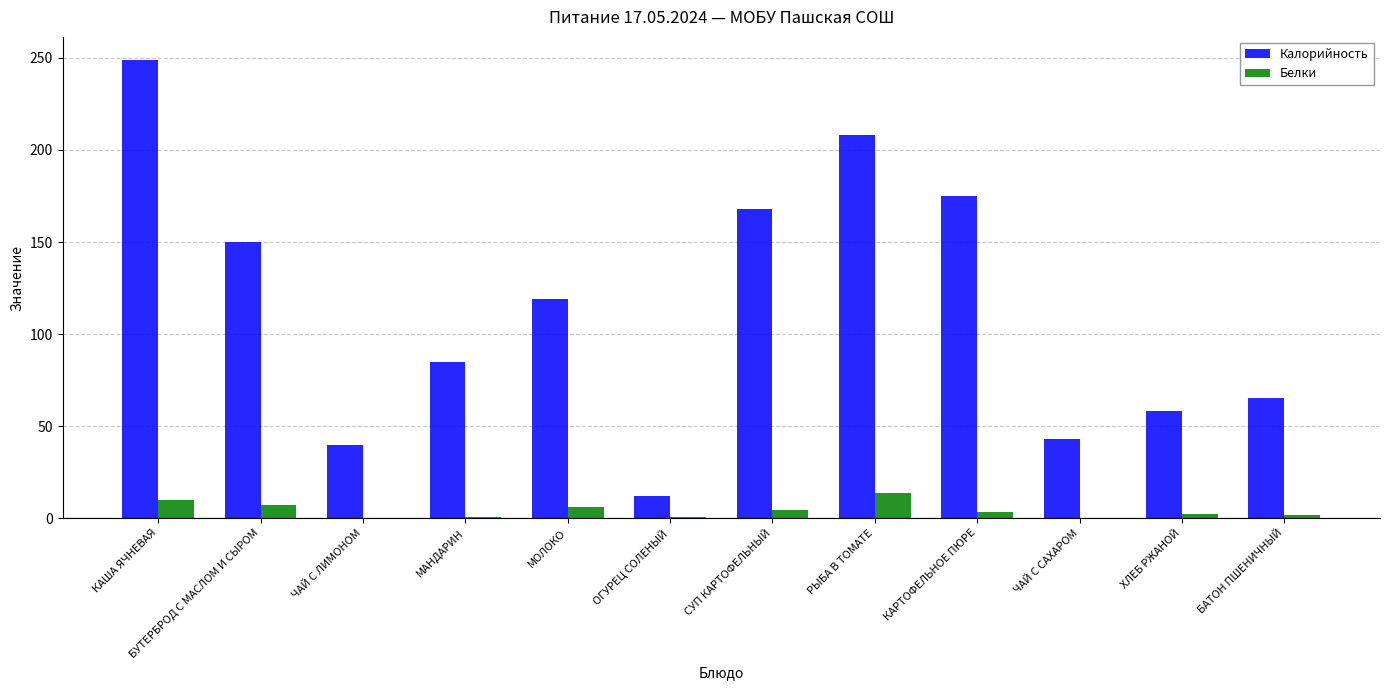

Which series changed the most between РЫБА В ТОМАТЕ and КАРТОФЕЛЬНОЕ ПЮРЕ?

Калорийность